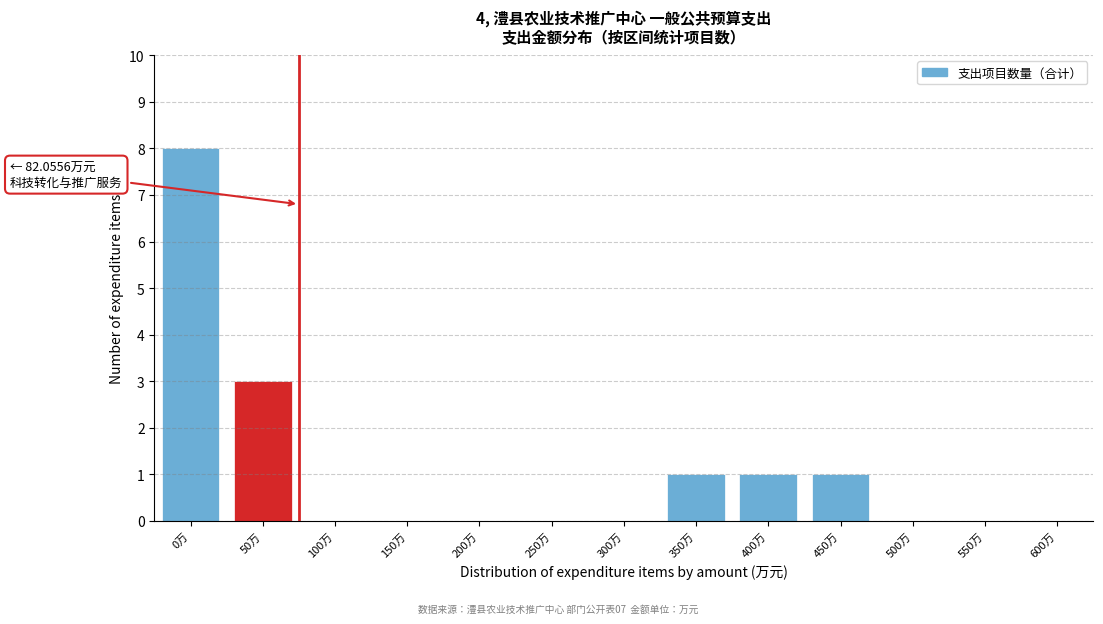

Reading left to right, what are all the values shown in this chart?

0万=8	50万=3	100万=0	150万=0	200万=0	250万=0	300万=0	350万=1	400万=1	450万=1	500万=0	550万=0	600万=0